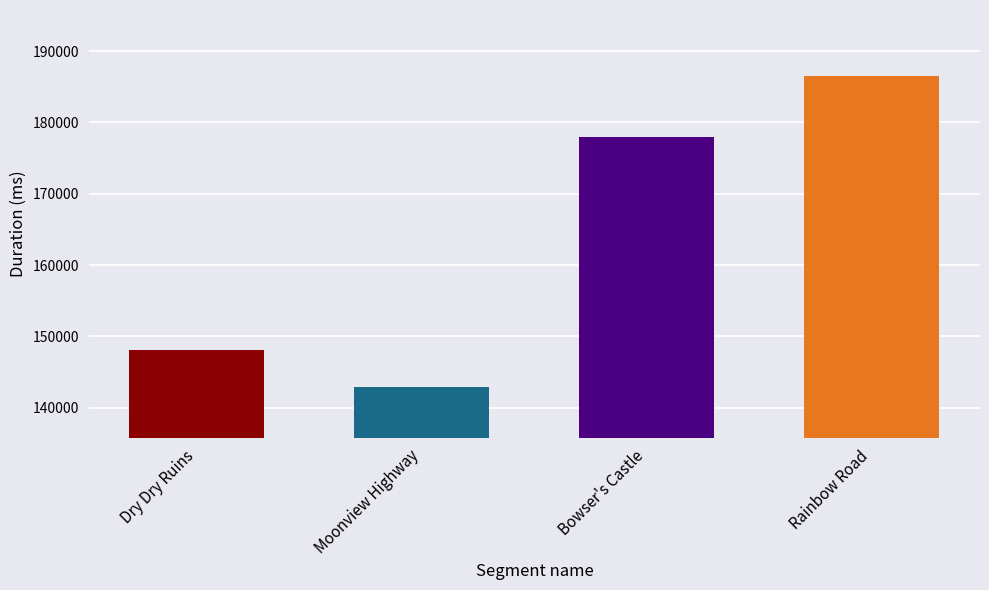

How many values are below 178017?

2